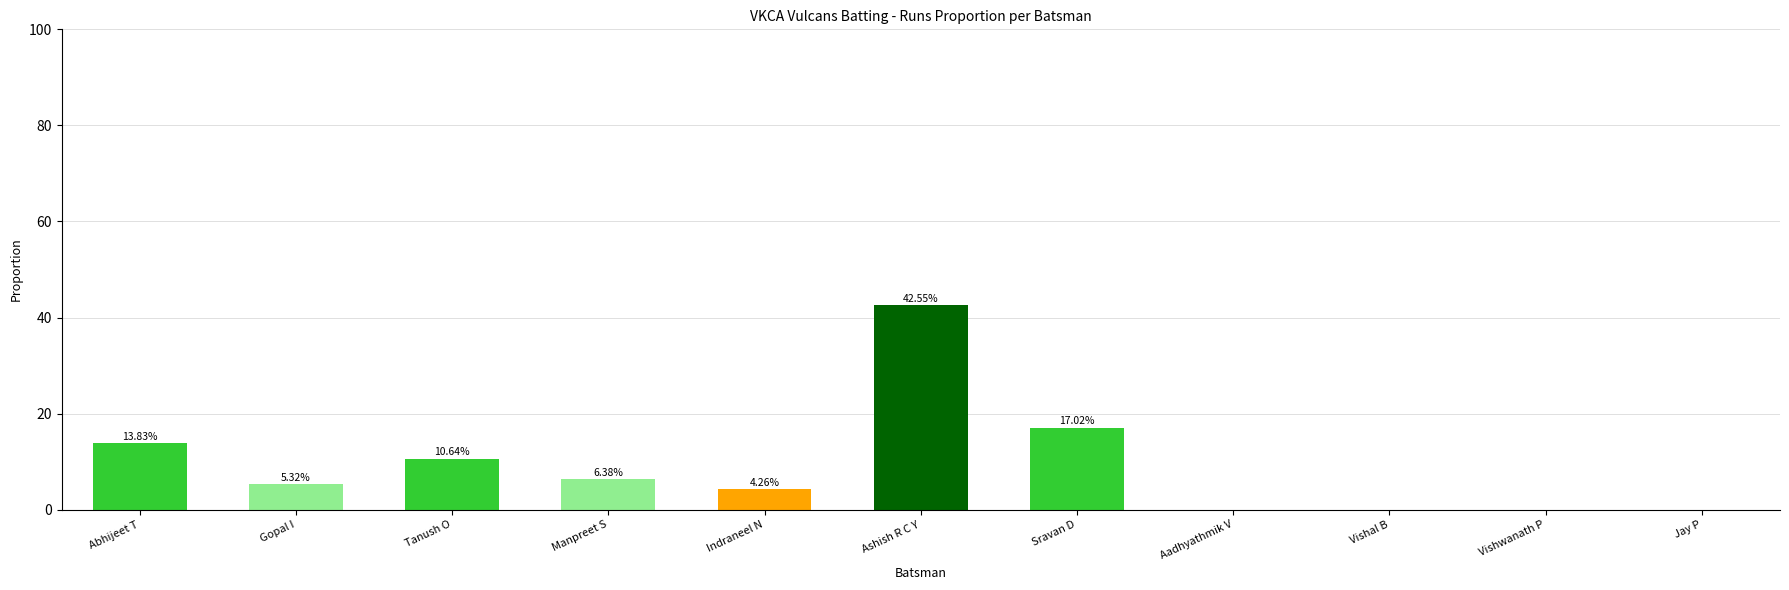

Which label corresponds to the largest value in the chart?

Ashish R C Y